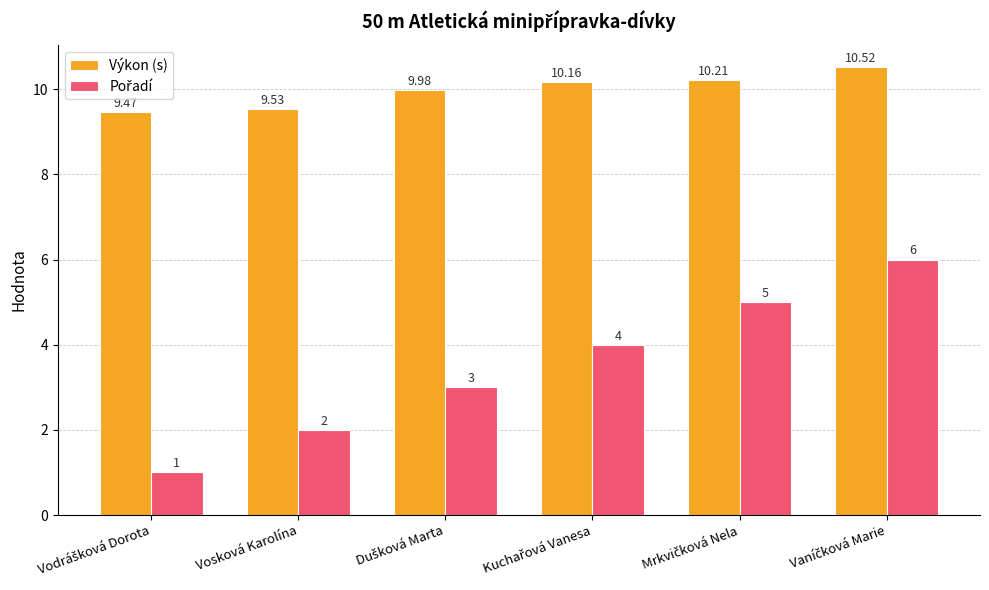

What is the difference between the maximum and second lowest values in the Výkon (s) series?

1.0